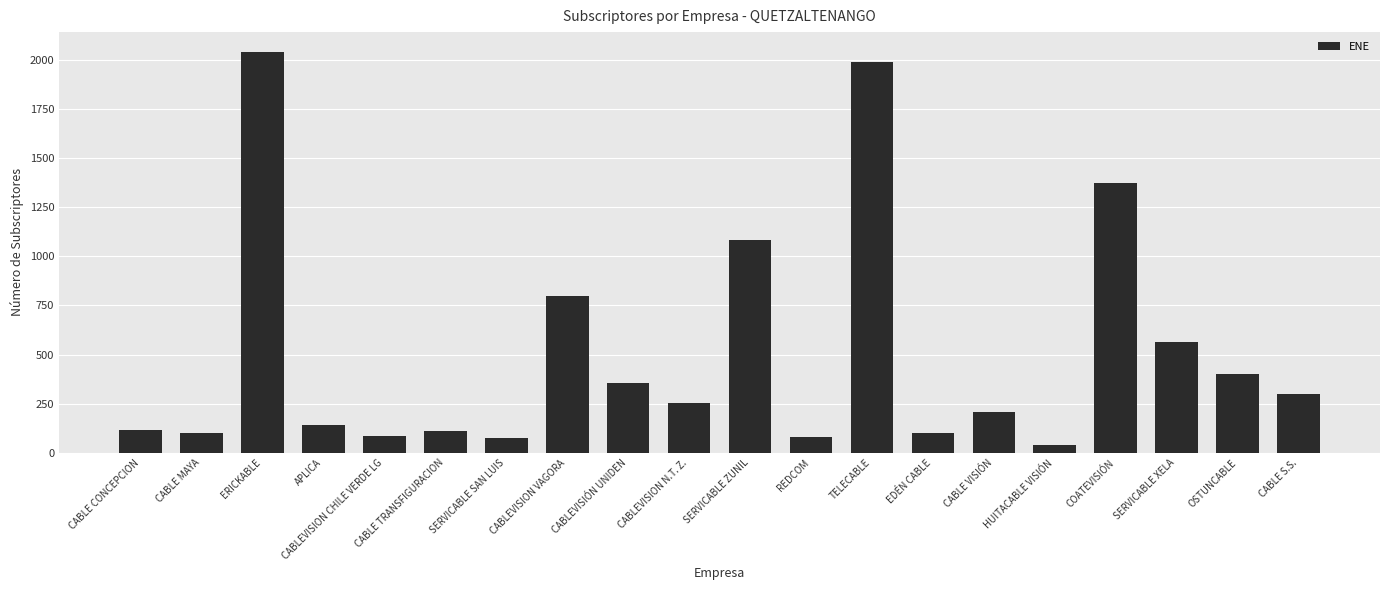

At which label is the value closest to 1040?

SERVICABLE ZUNIL